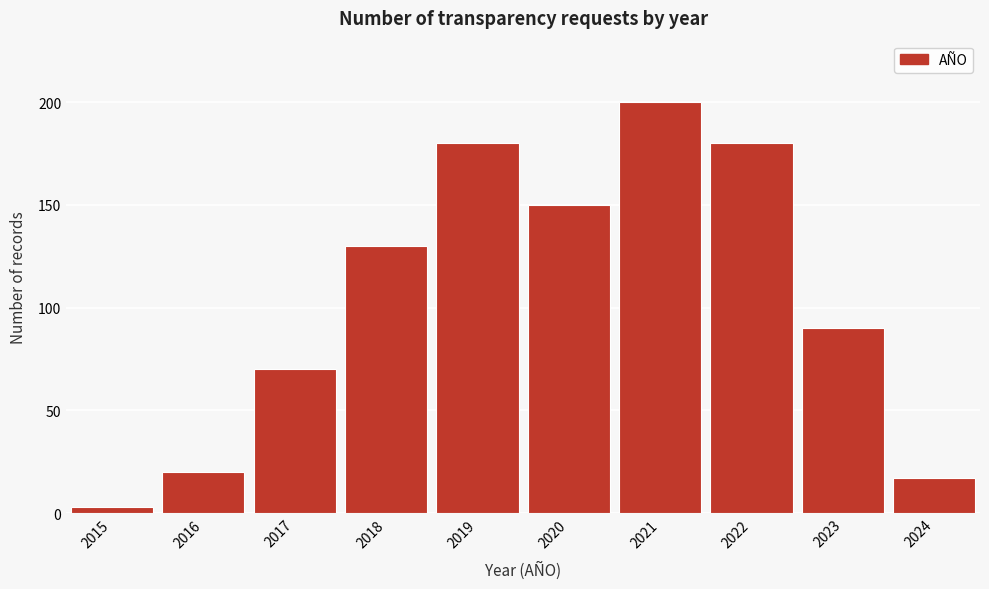

Reading left to right, transcribe all the data shown in this chart.

3	20	70	130	180	150	200	180	90	17